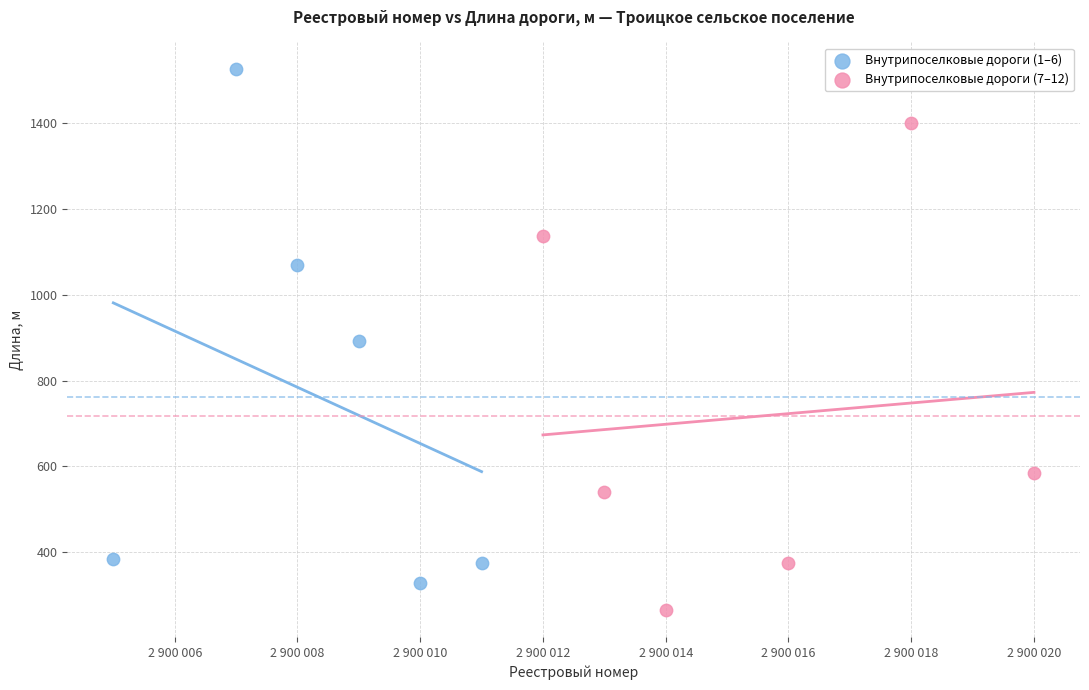

Which series contains the lowest Y value?

Внутрипоселковые дороги (7–12)